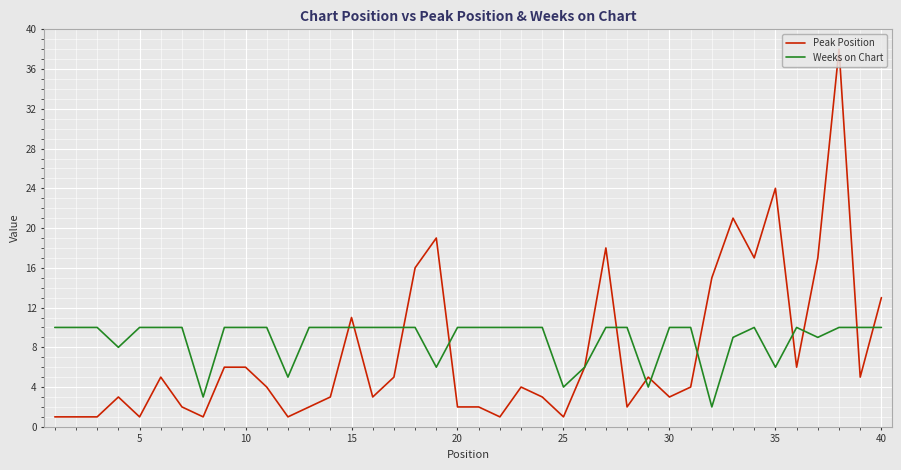

What is the average value of the Weeks on Chart series?

9